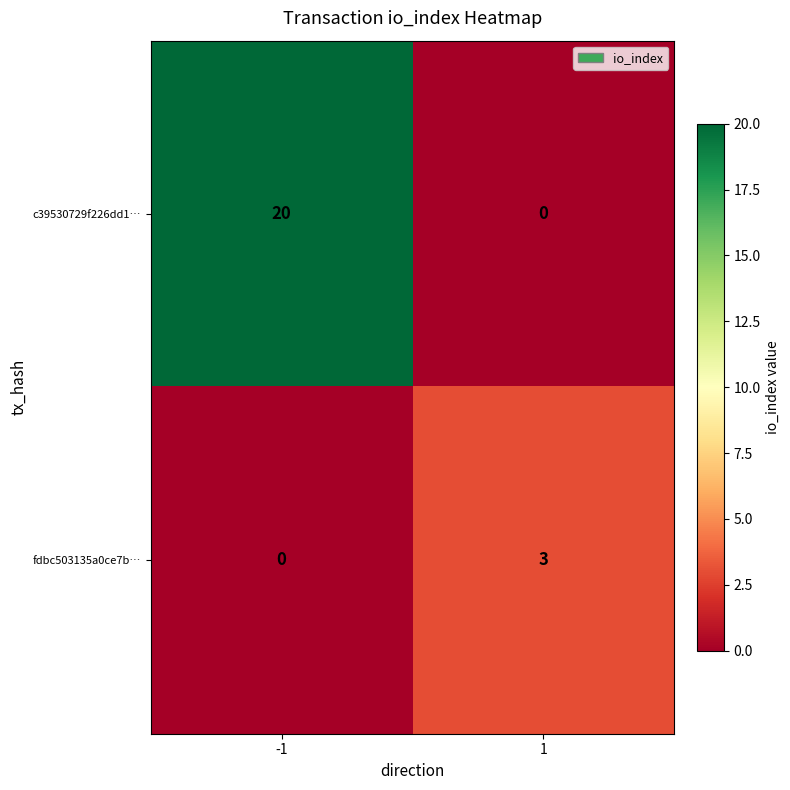

Reading left to right, transcribe all the data shown in this chart.

c39530729f226dd1…: -1=20	1=0
fdbc503135a0ce7b…: -1=0	1=3